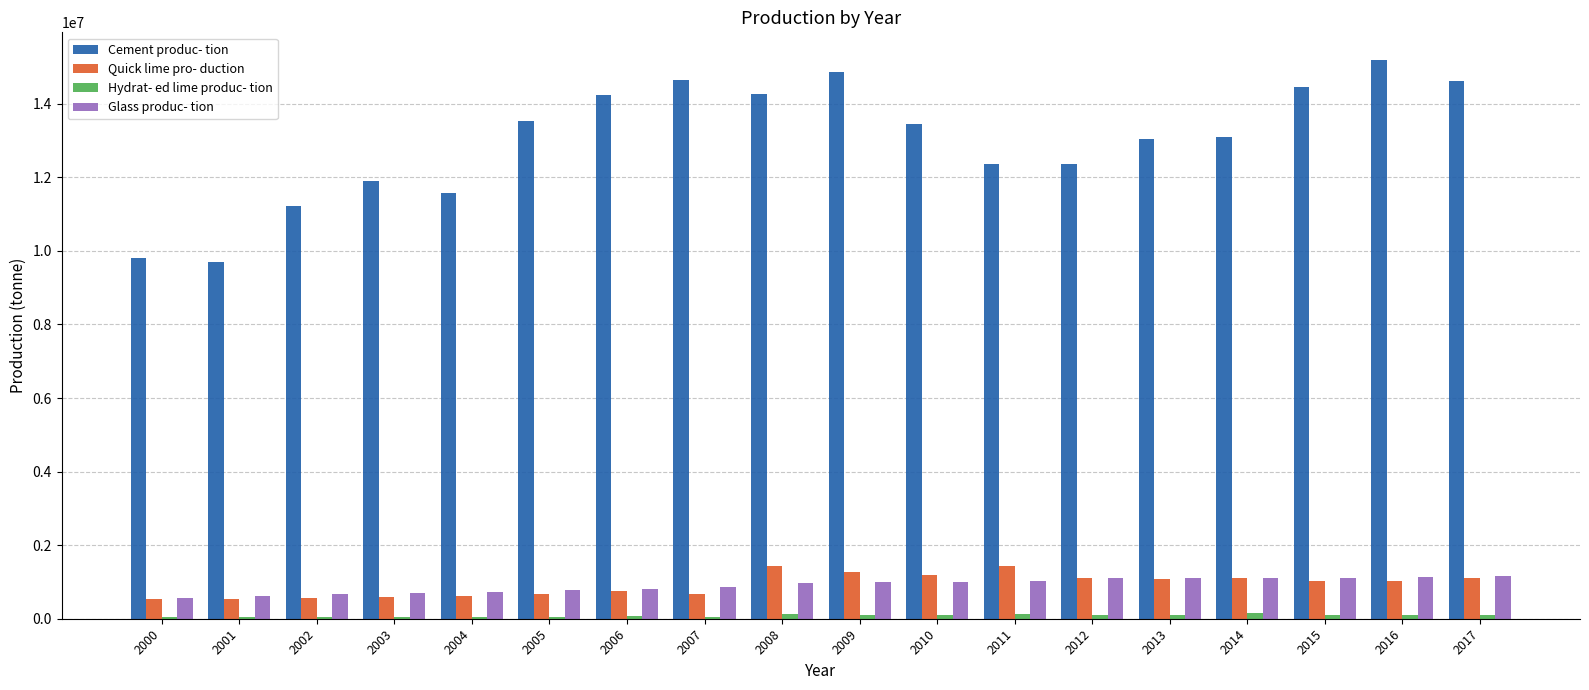

The Cement produc- tion series shows 6590701 at 2001. True or false?

False